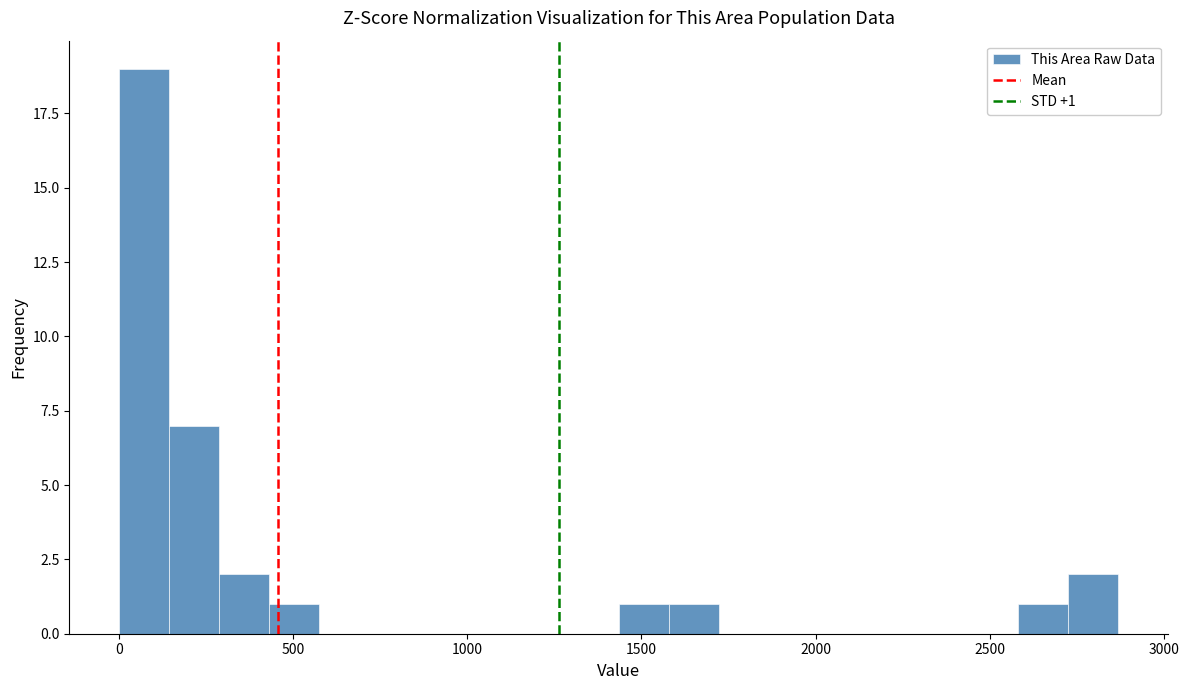

Read against the x-axis, roughly where is the centre of the tallest bar?

50